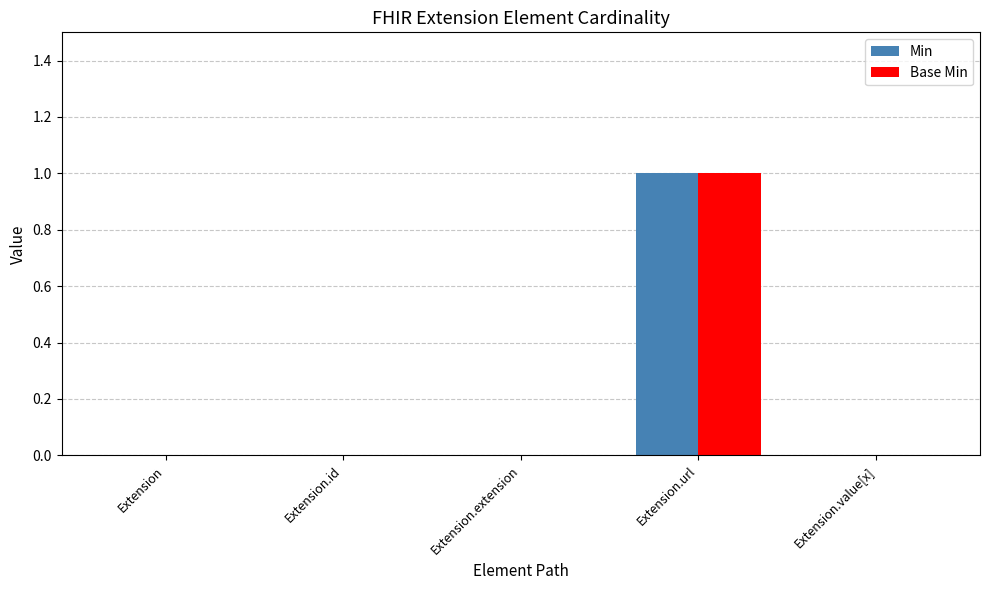

The value of Base Min at Extension.extension is 1. True or false?

False